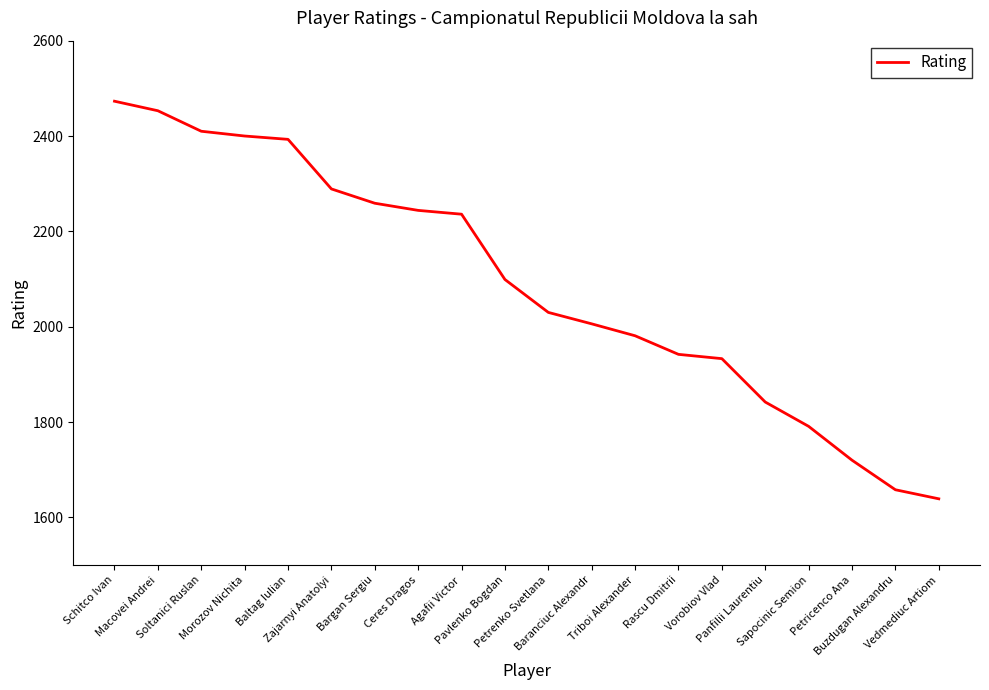

What is the greatest value displayed?

2473